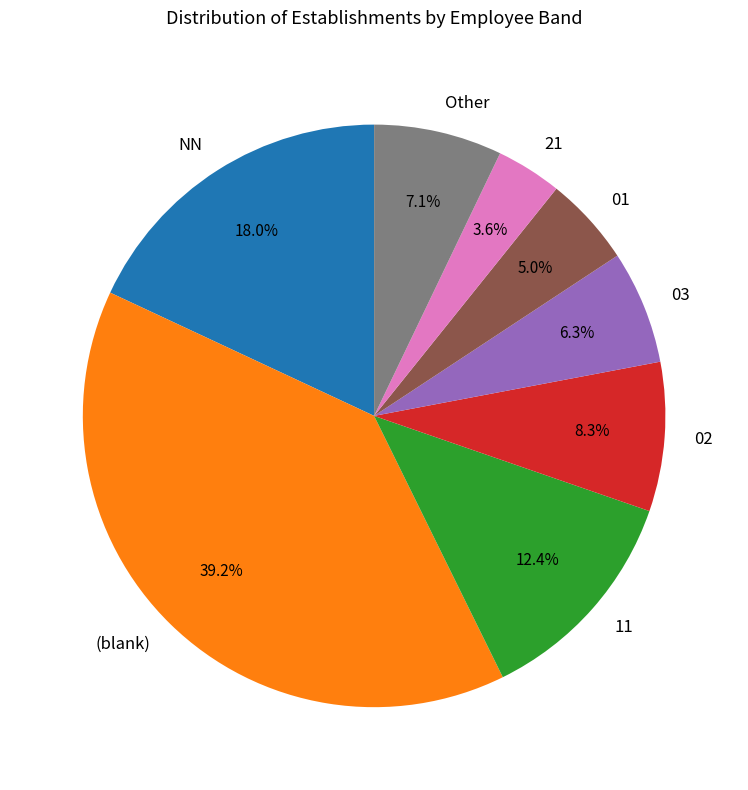

To the nearest percent, what portion does 03 represent?

6%